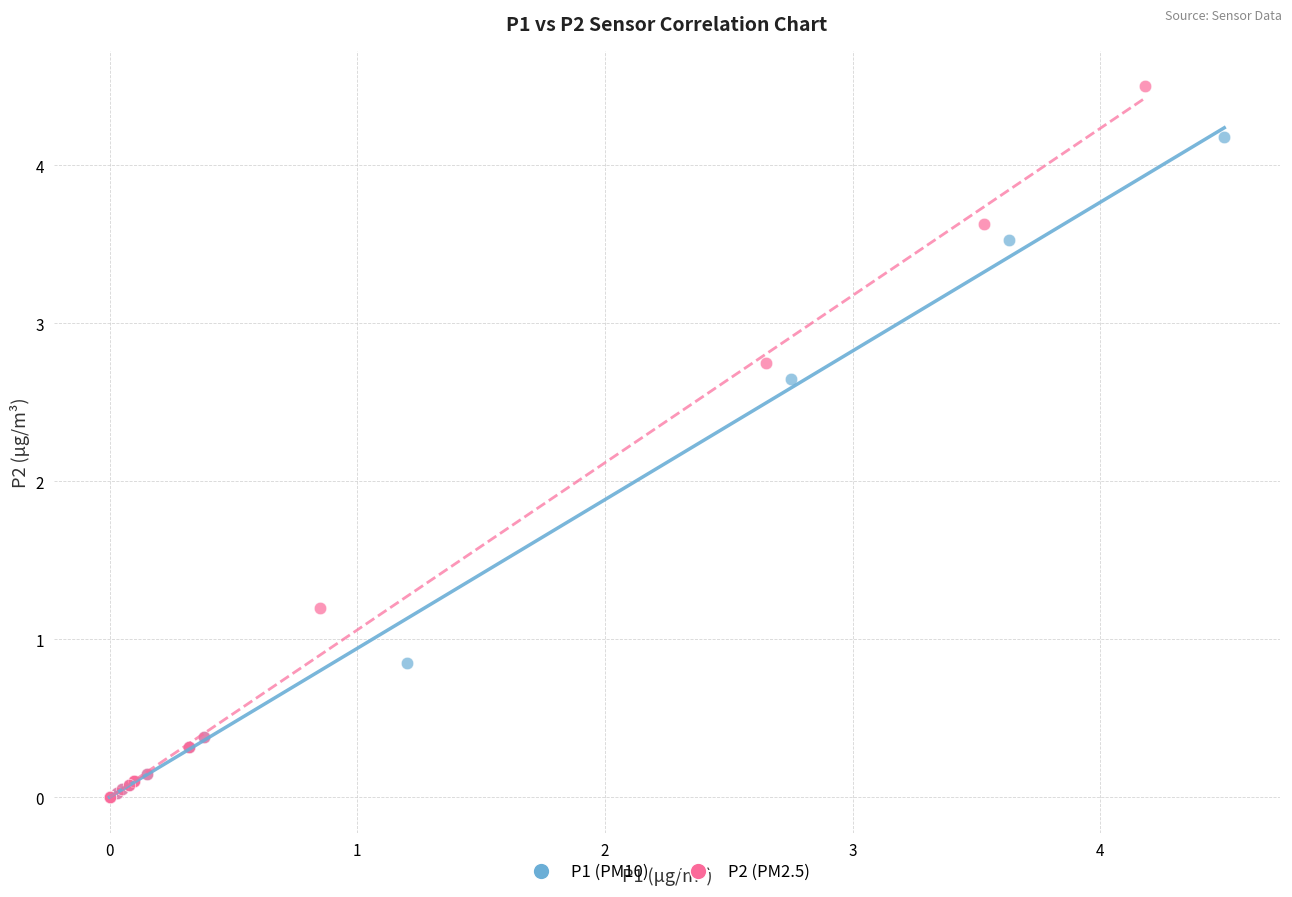

Which series contains the highest Y value?

P2 (PM2.5)